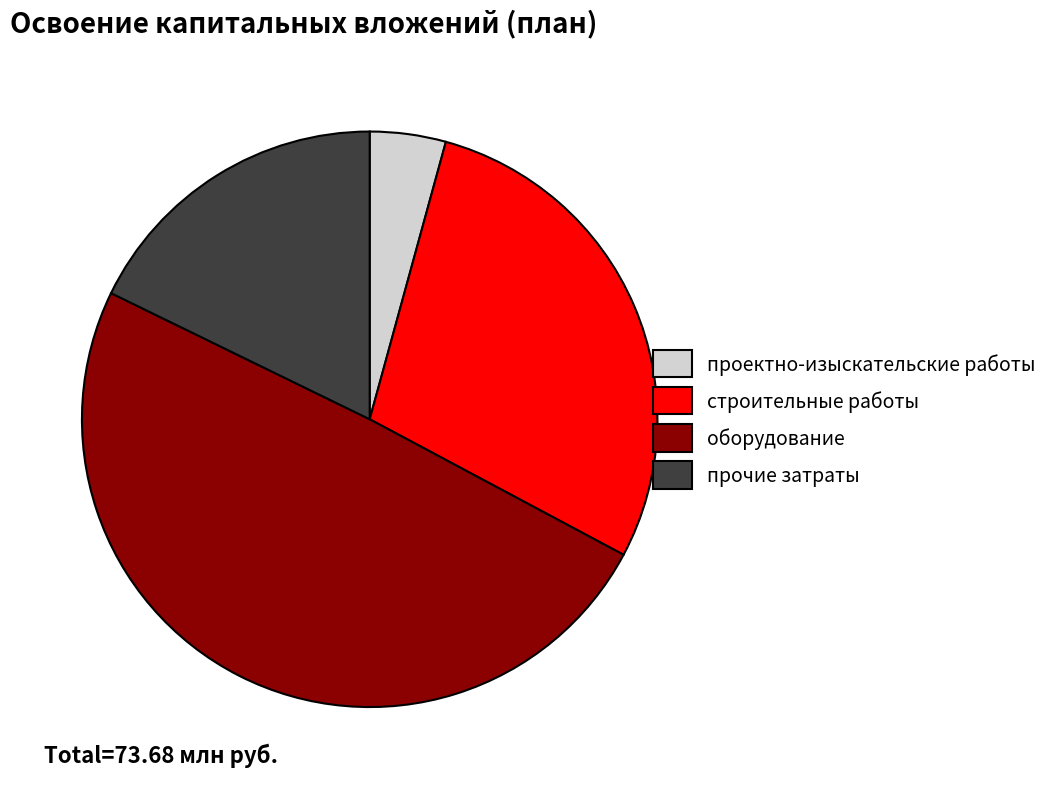

Which has a higher value, проектно-изыскательские работы or оборудование?

оборудование